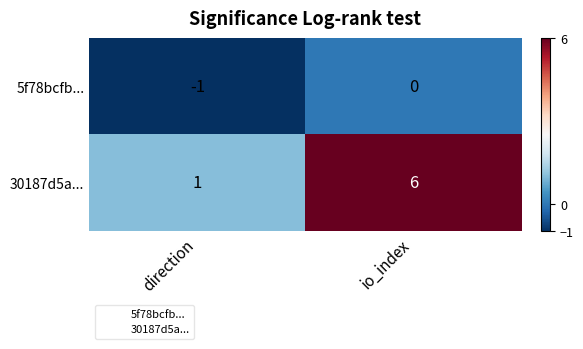

Where is 5f78bcfb... nearest to the value 0?

io_index